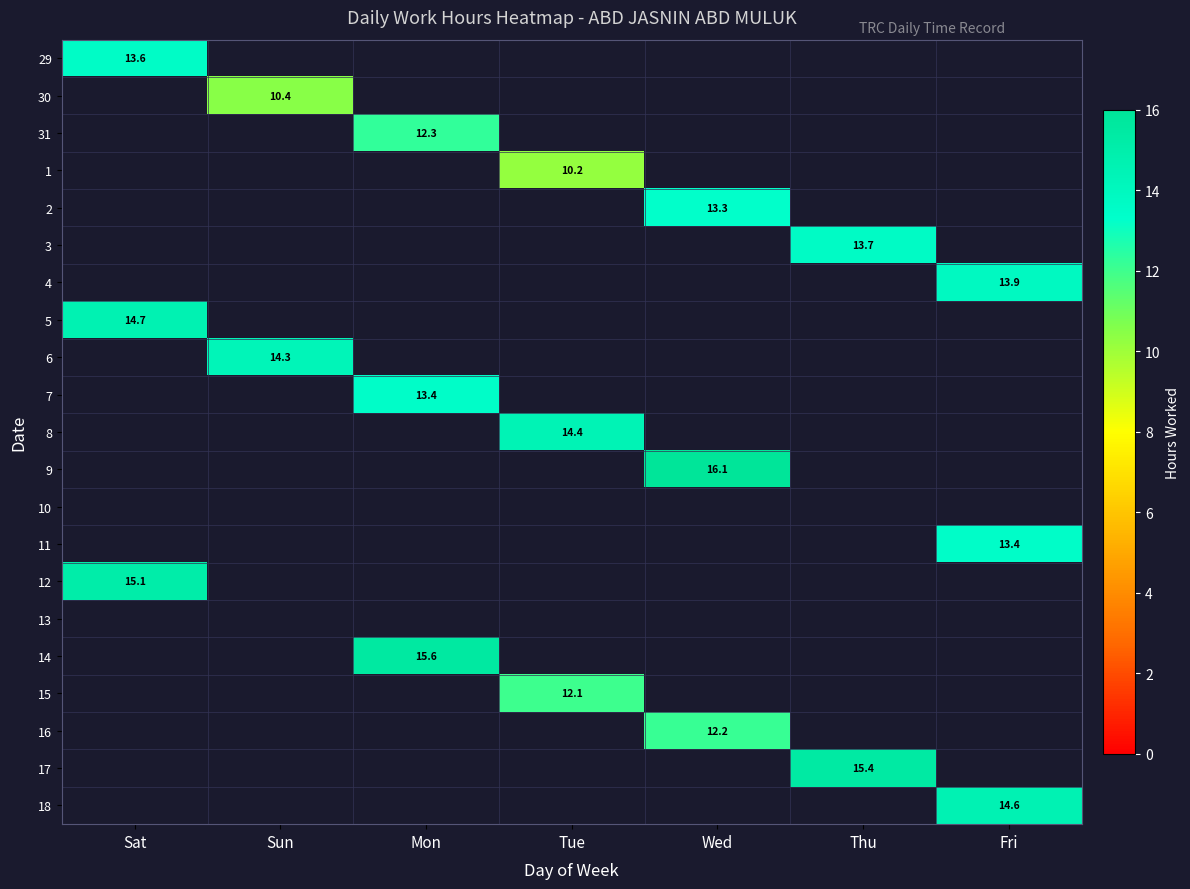

At which category is the sum across all series the highest?

Sat